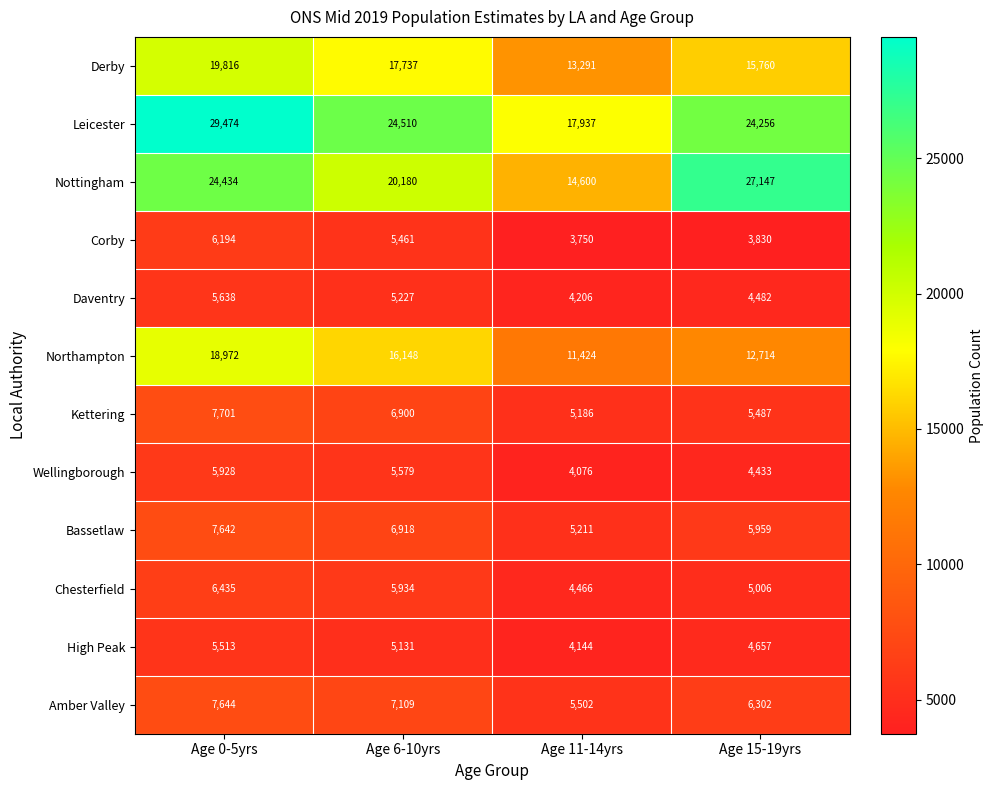

Rank the series at Age 11-14yrs from highest to lowest value.

Leicester, Nottingham, Derby, Northampton, Amber Valley, Bassetlaw, Kettering, Chesterfield, Daventry, High Peak, Wellingborough, Corby